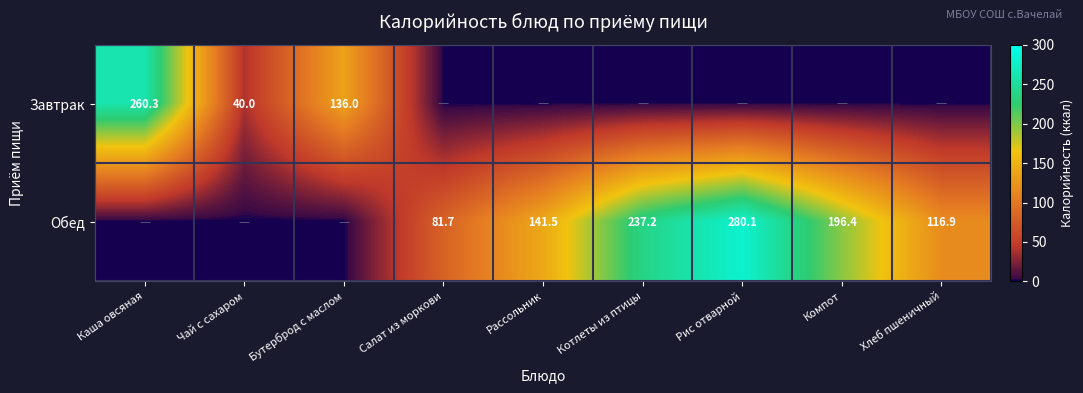

True or false: Обед has a value of 41.5 at Рассольник.

False